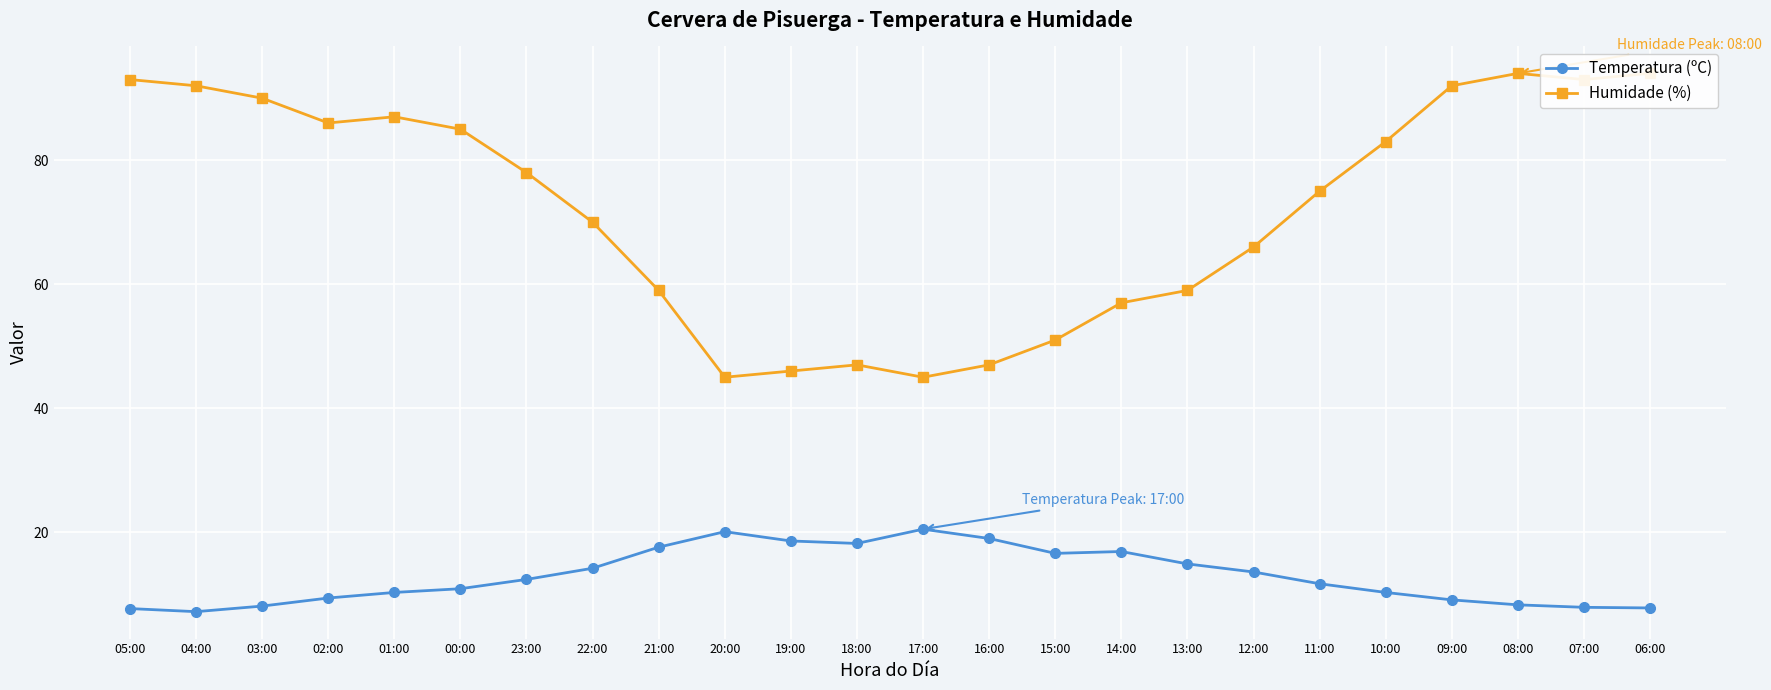

True or false: Temperatura (ºC) and Humidade (%) cross at least once.

False